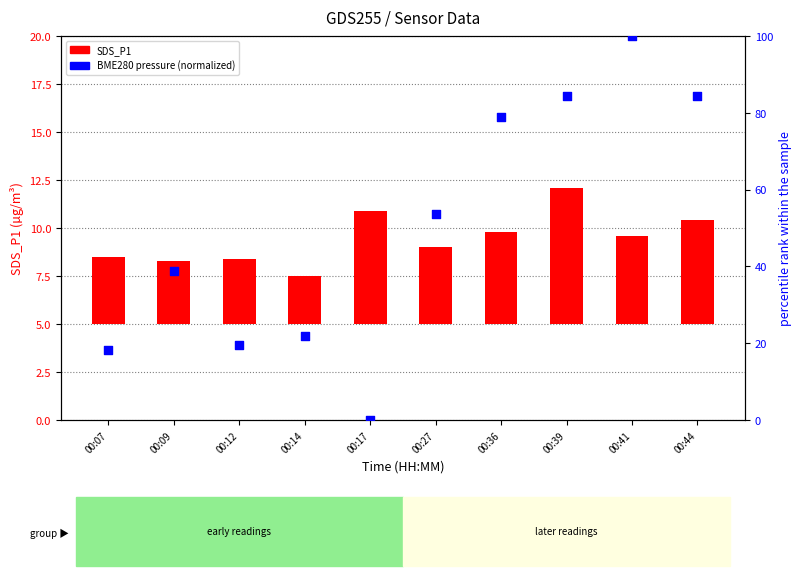

What is the total value across all series at 00:14?

24.4